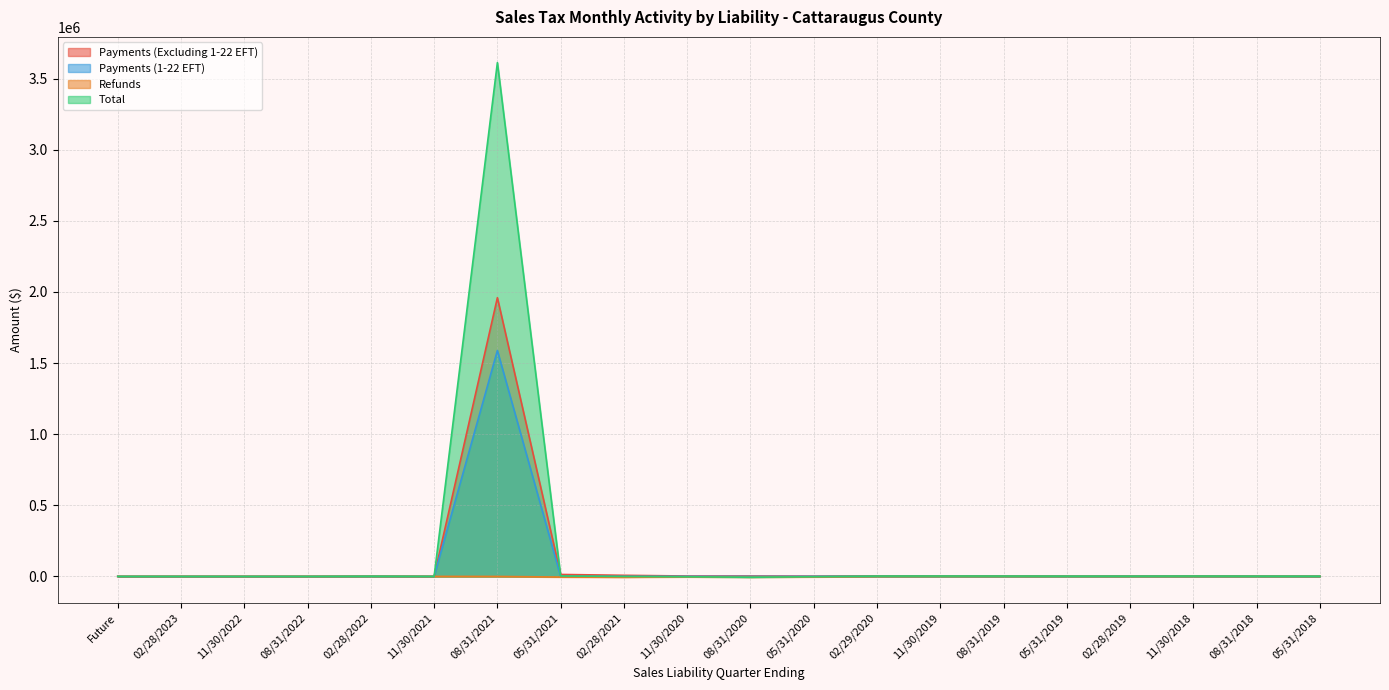

Is it true that Payments (Excluding 1-22 EFT) equals 0.0 at 11/30/2021?

True